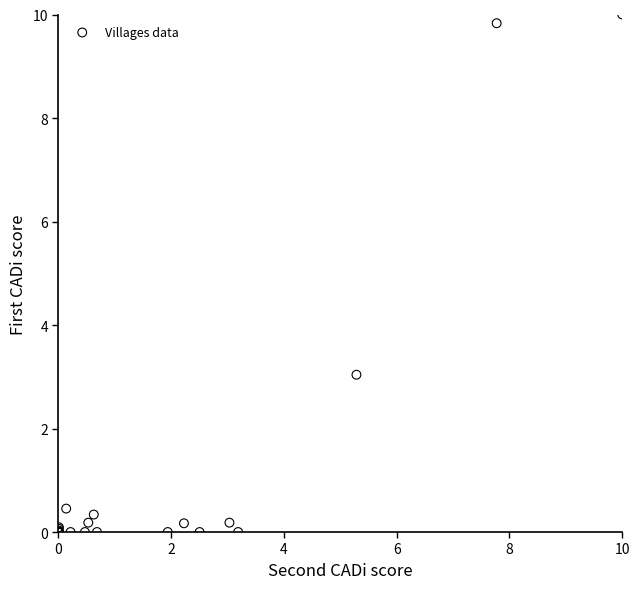

What Y value in the scatter plot is closest to 5?

3.0